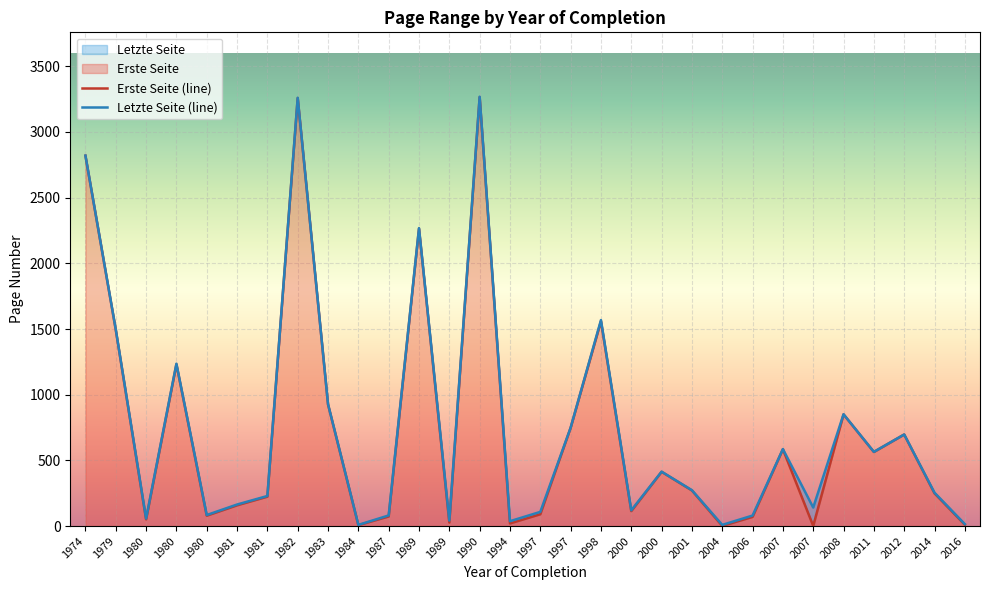

Which series changed the most between 1989 and 2000?

Letzte Seite (line)